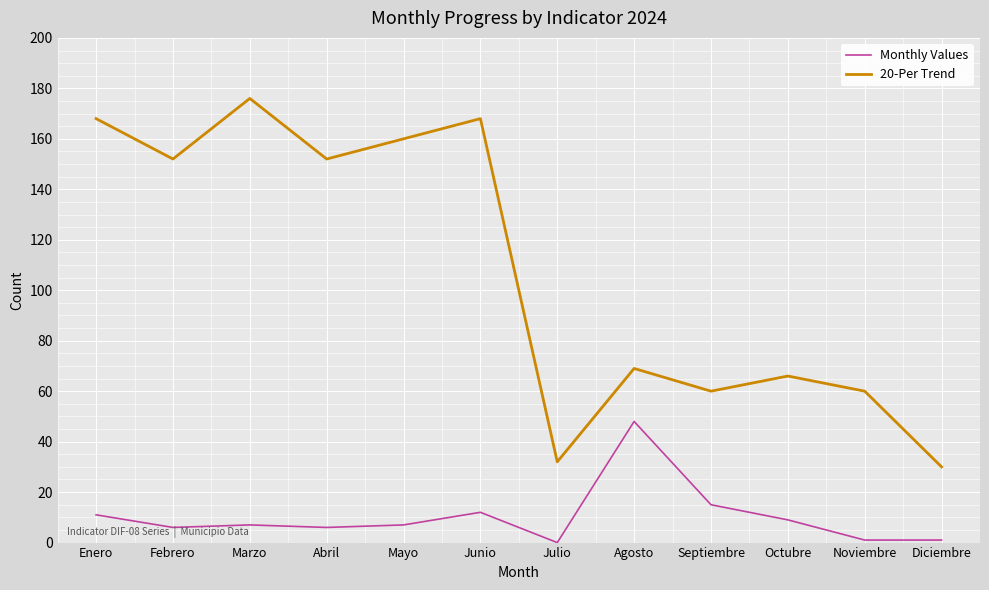

Which category has the highest value across all series?

Marzo